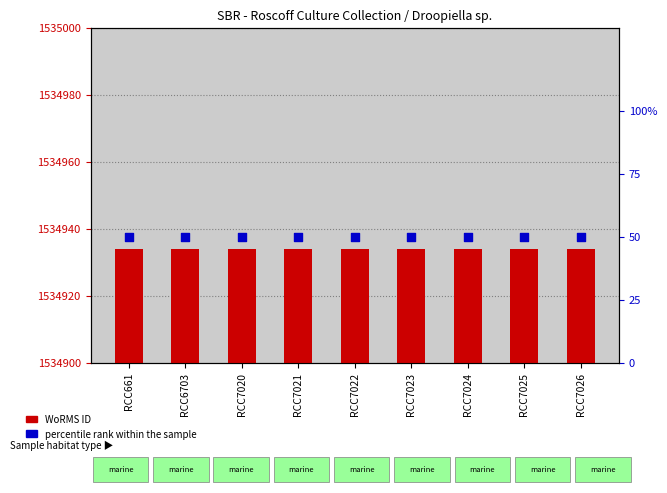

Which series has the widest spread of Y values?

WoRMS ID